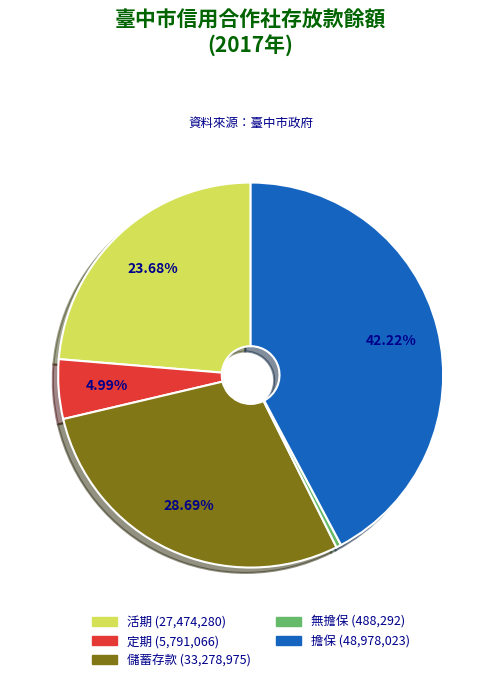

Between 儲蓄存款 (33,278,975) and 活期 (27,474,280), which is larger?

儲蓄存款 (33,278,975)